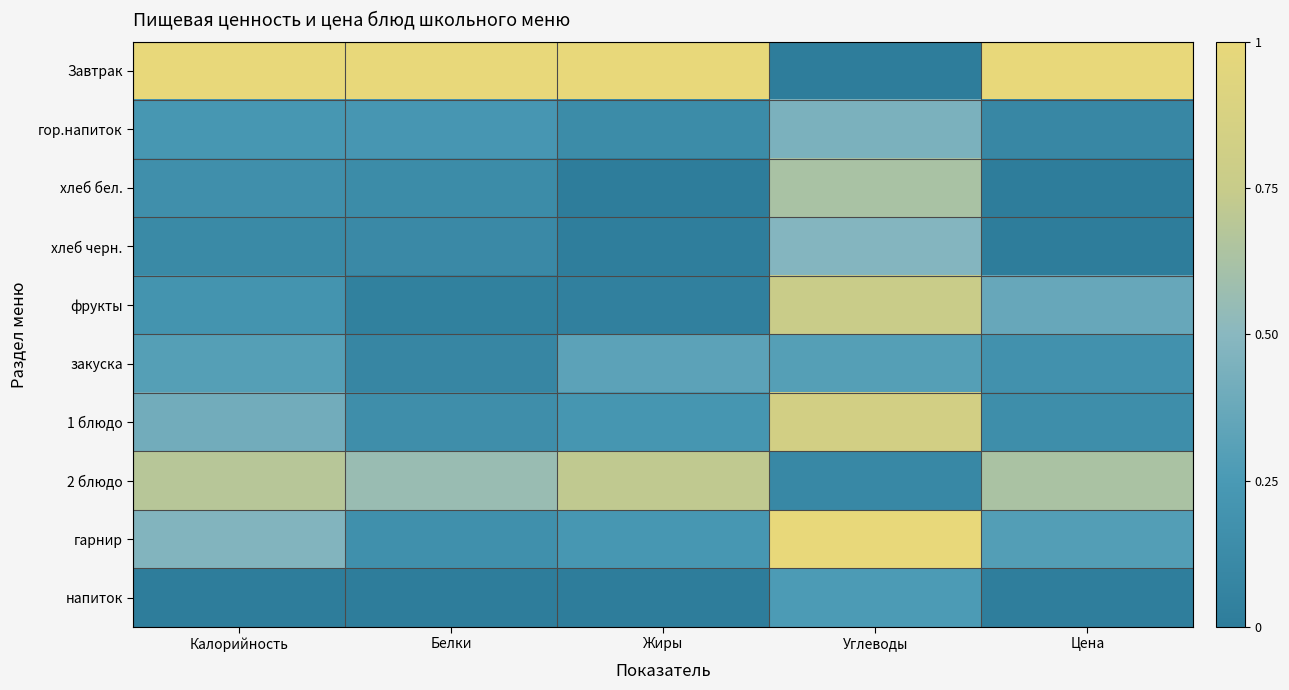

Which series has the largest total across all categories?

Завтрак